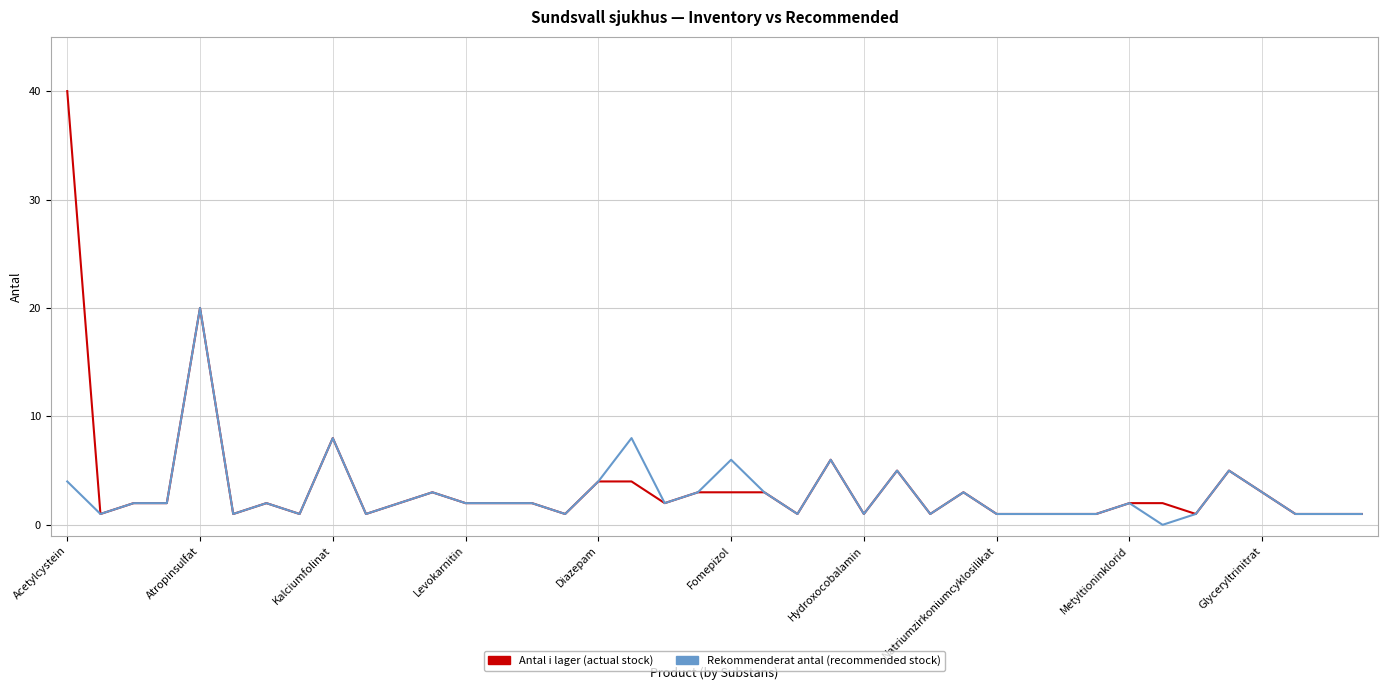

What is the maximum value shown in the chart?

40